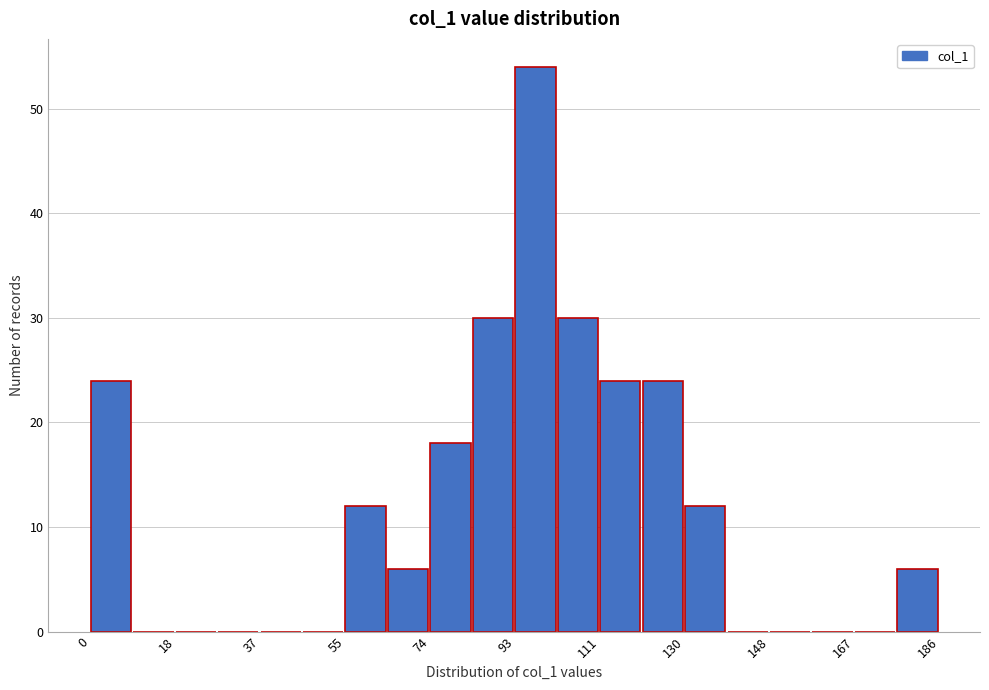

Which range on the x-axis has the tallest bar?

94 to 102